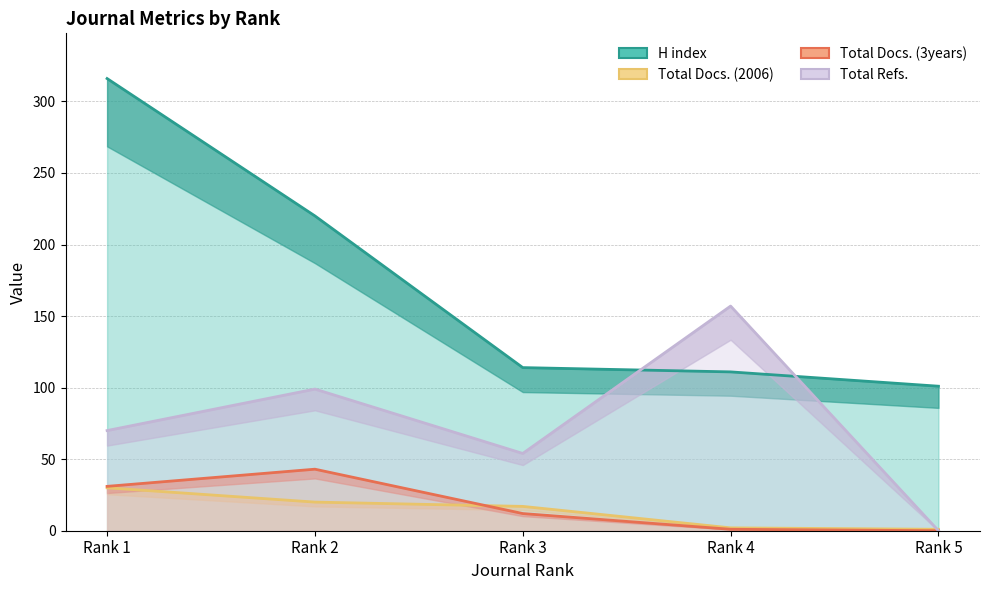

True or false: Total Docs. (2006) and Total Refs. cross at least once.

True